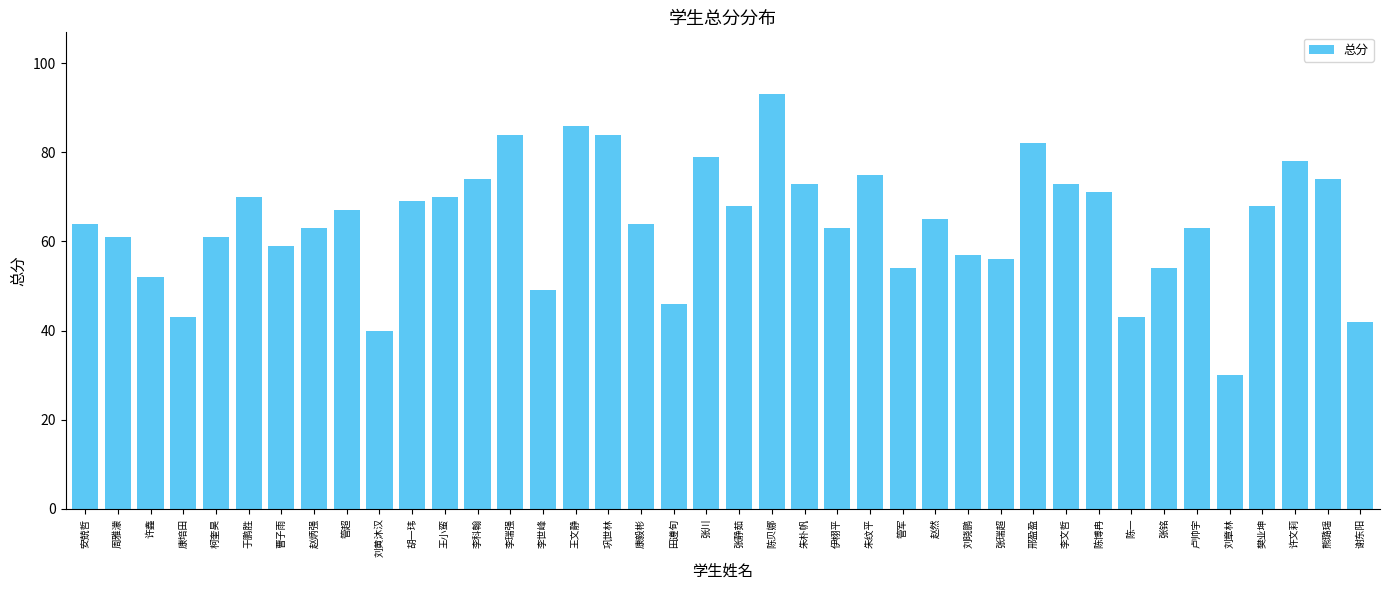

Count the number of data series in this chart.

1